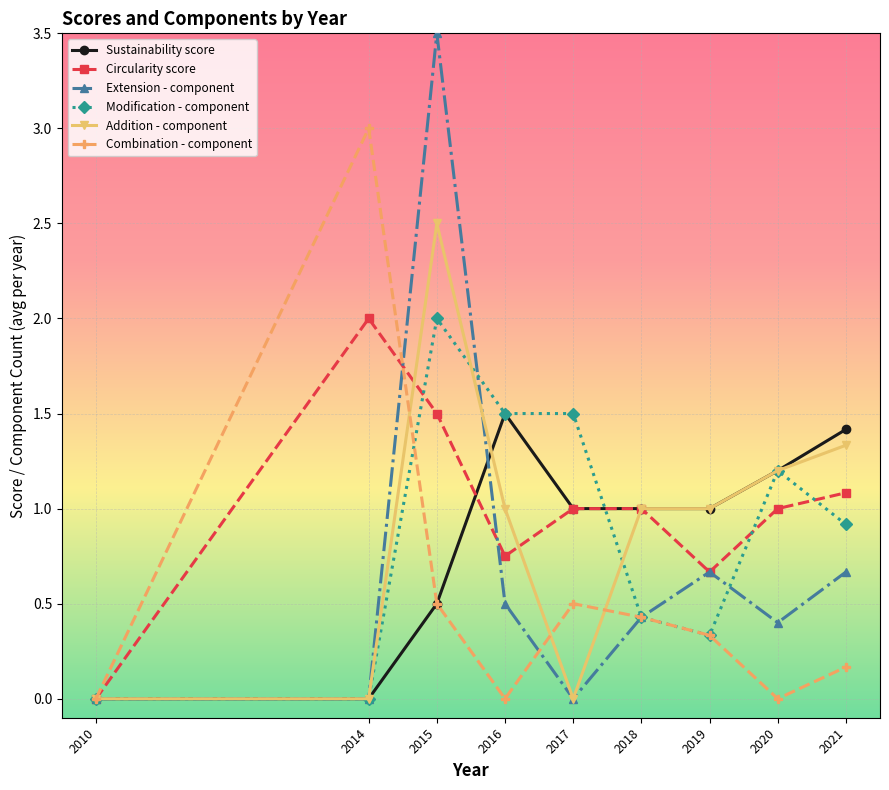

Does the chart display data point markers on the line(s)?

Yes